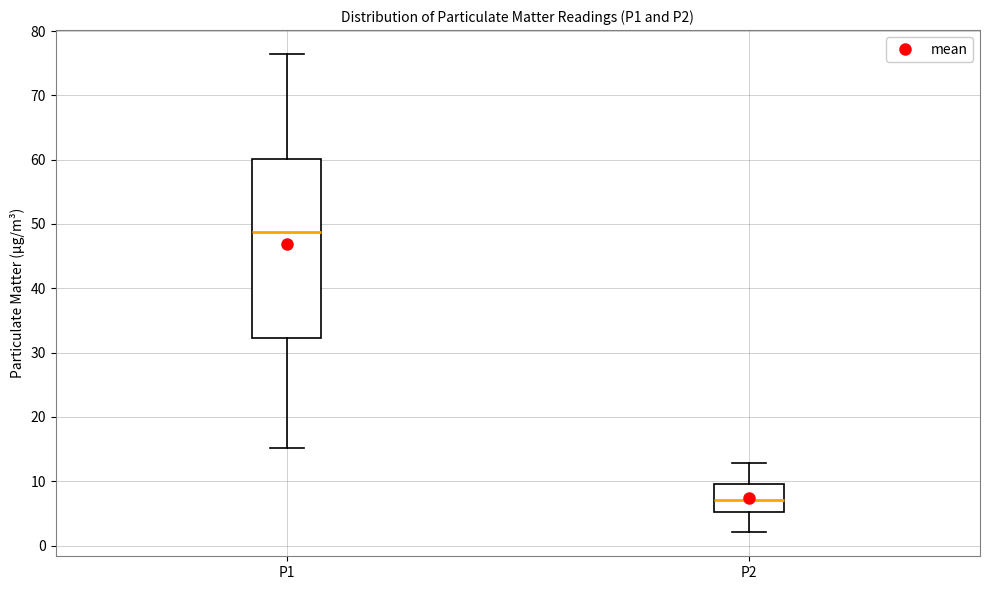

Reading left to right, read every box against the y-axis: the position of its median line, the range the box covers, and the ends of its whiskers. The values are not printed on the chart, so give them approximately, as read against the axis.

P1: median 49, box 32 to 60, whiskers 15 to 76
P2: median 7, box 5 to 10, whiskers 2 to 13